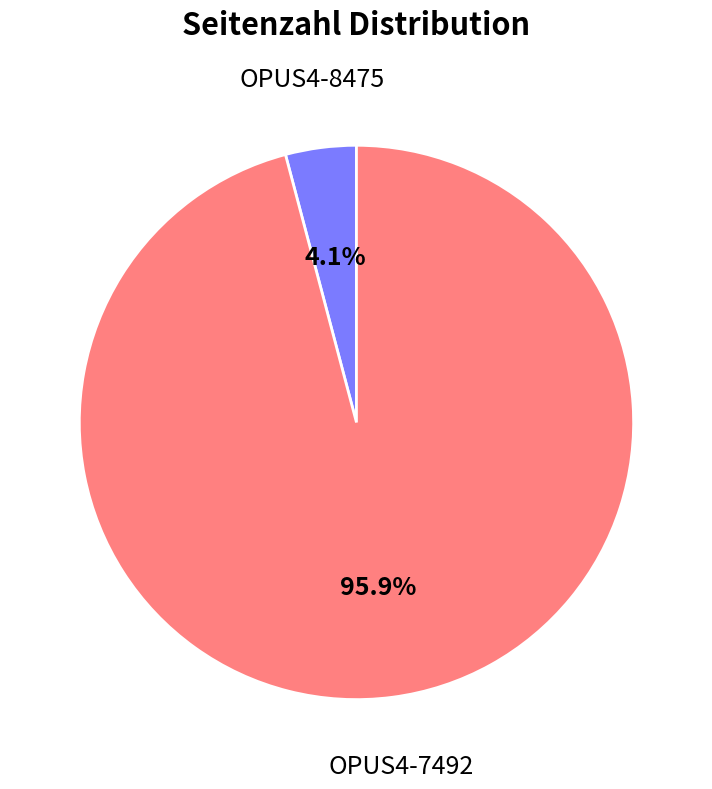

Count the number of slices in the pie.

2